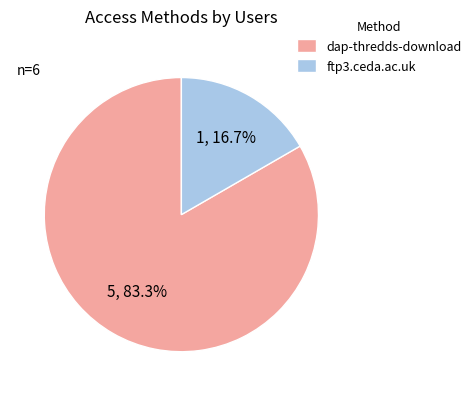

Which category accounts for the majority?

dap-thredds-download